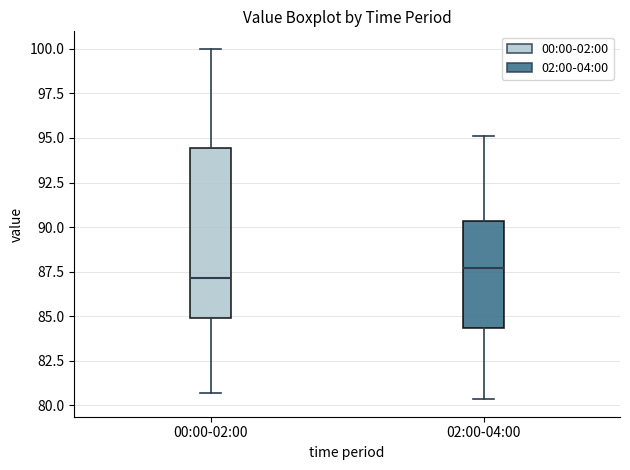

Where does the upper whisker of the box for 00:00-02:00 end on the y-axis? The values are not printed on the chart, so give them approximately, as read against the axis.

100.0